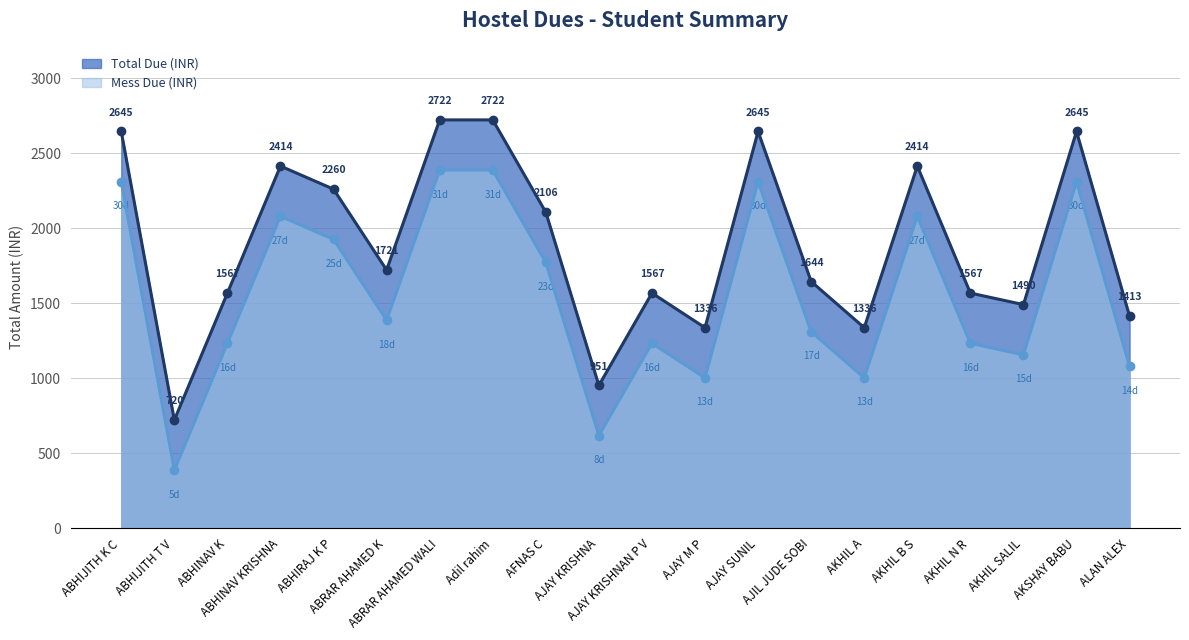

Is it true that Total Due equals 412 at ALAN ALEX?

False